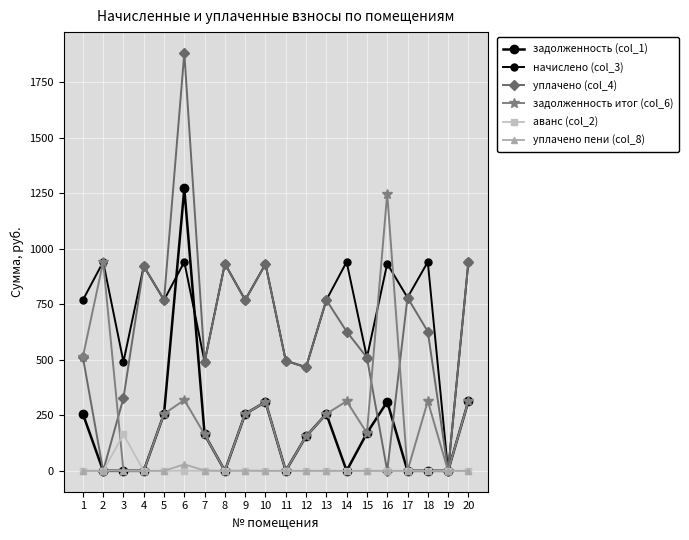

Where is the first local minimum for уплачено (col_4)?

2